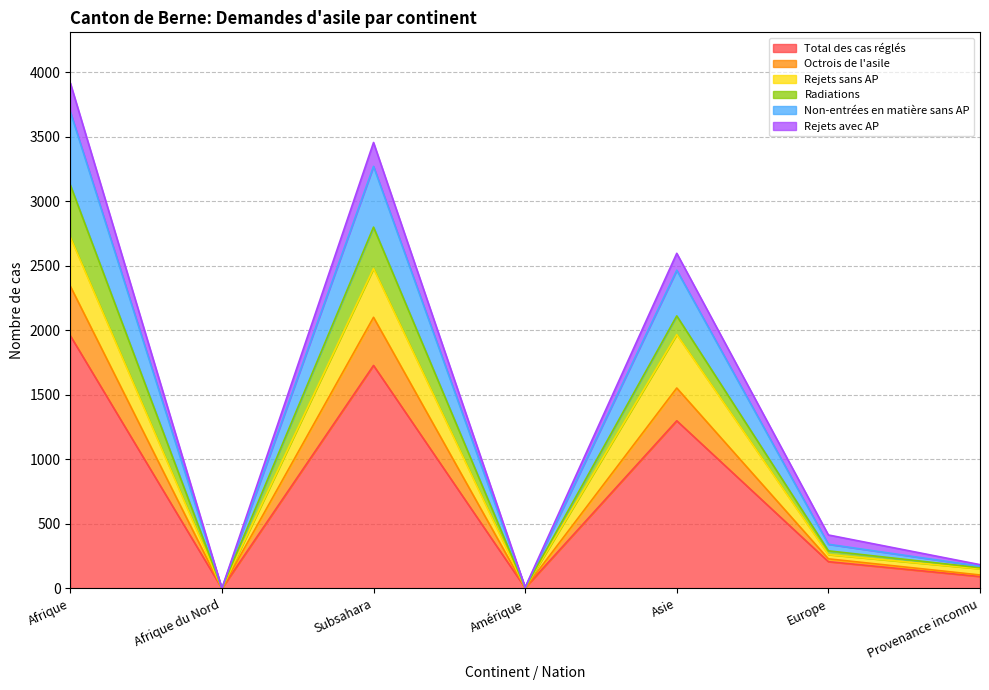

In Total des cas réglés, how many points are lower than both neighbors (excluding endpoints)?

2